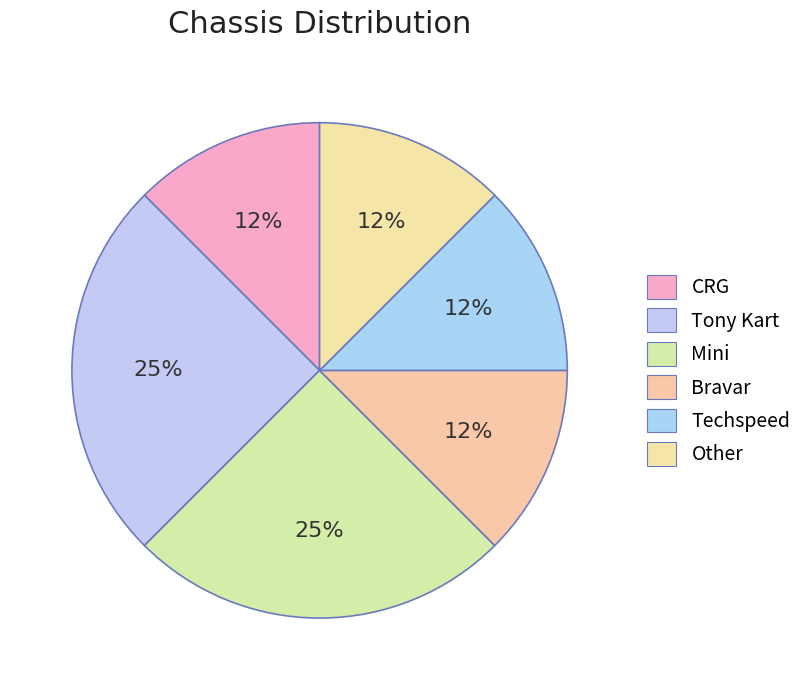

How many slices are in this pie chart?

6